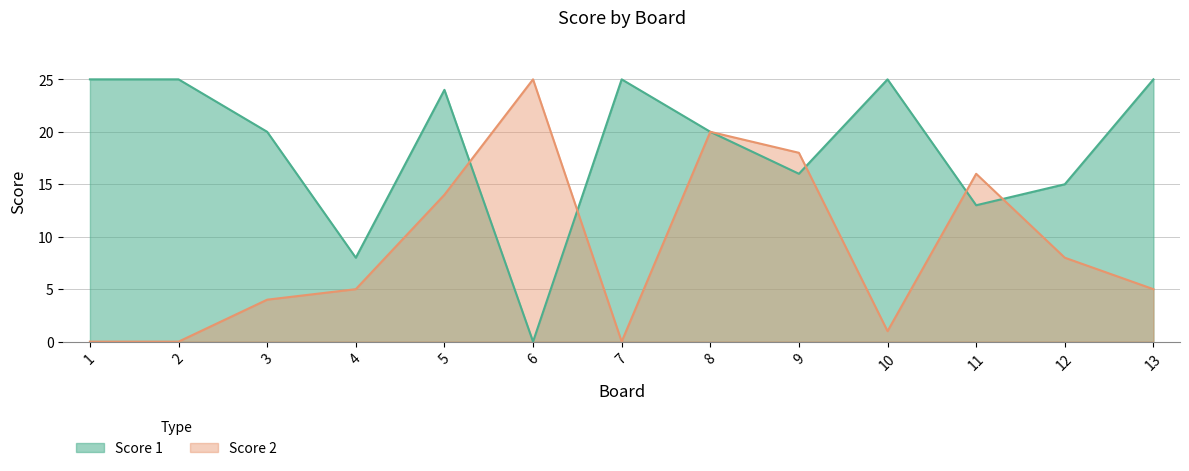

How many series are shown in this chart?

2